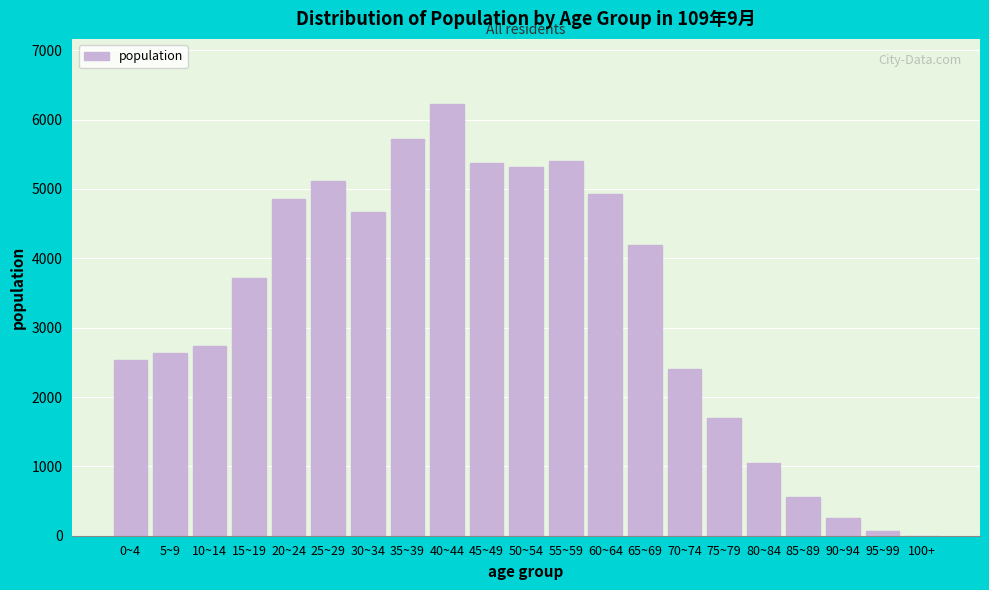

Reading left to right, extract all data points from this chart.

0~4=2533	5~9=2634	10~14=2730	15~19=3713	20~24=4861	25~29=5110	30~34=4674	35~39=5723	40~44=6227	45~49=5368	50~54=5318	55~59=5408	60~64=4927	65~69=4197	70~74=2404	75~79=1699	80~84=1047	85~89=558	90~94=256	95~99=61	100+=2